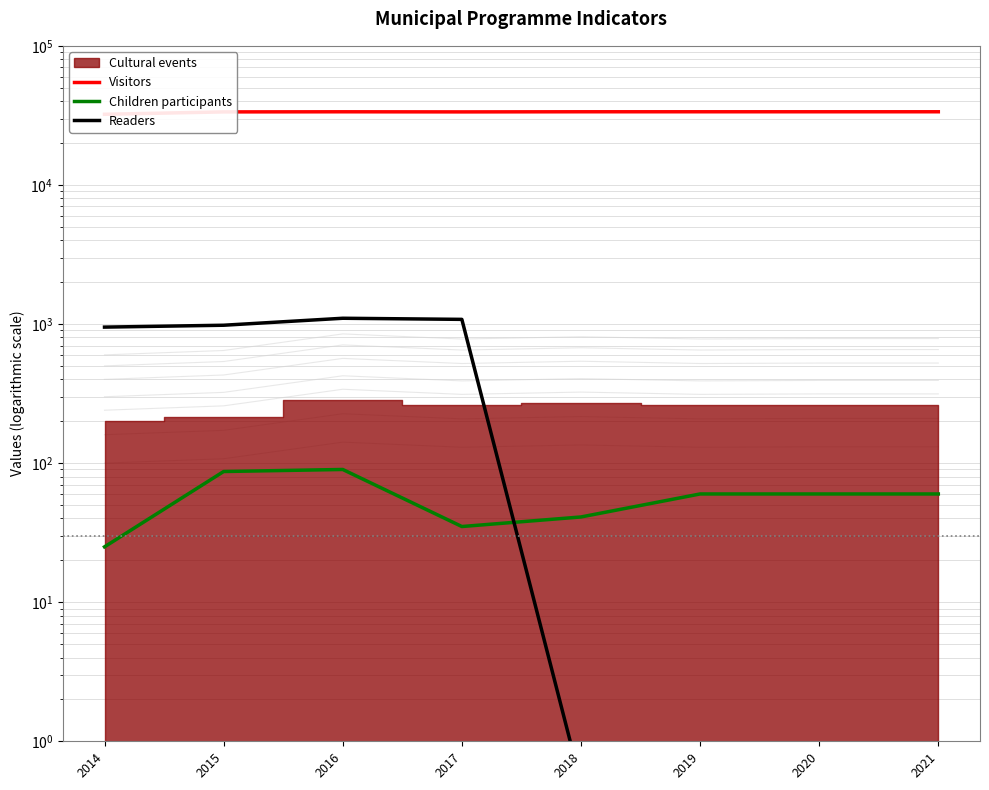

What is the highest value of the Children participants series?

90.0